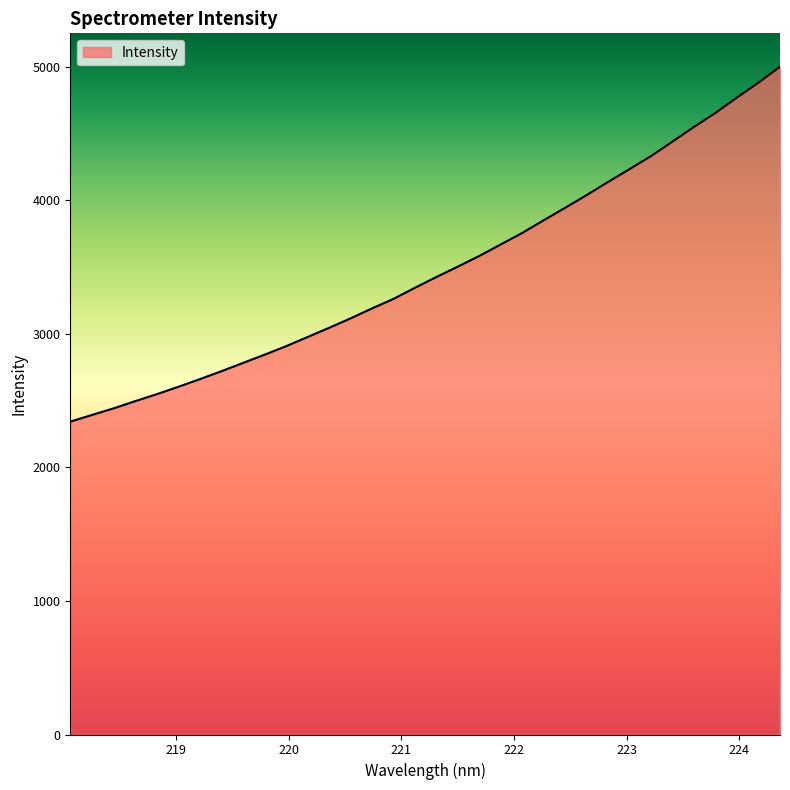

What is the difference between the maximum and second lowest values?

2607.6